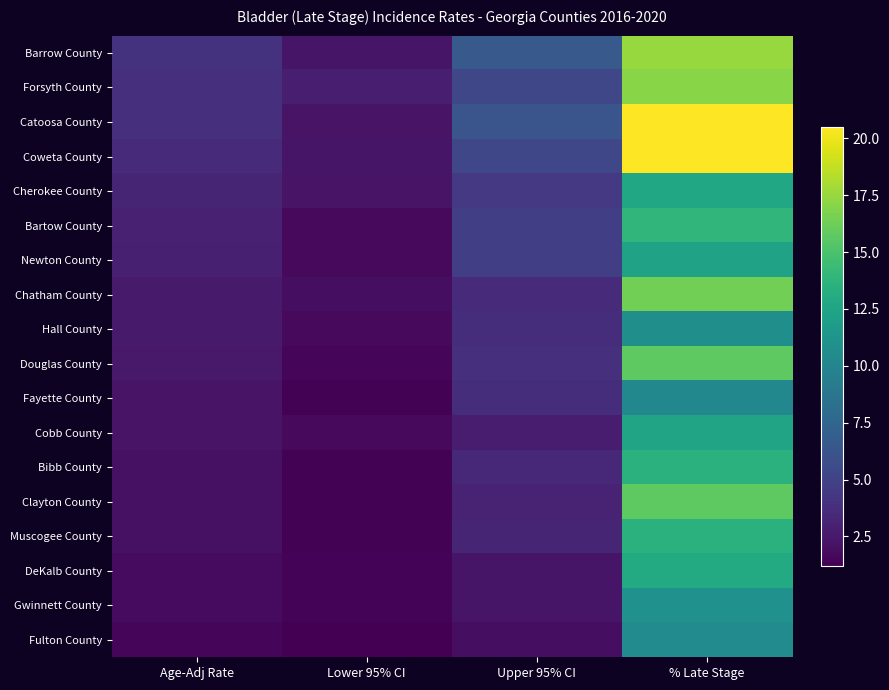

List the series in order of their peak value, highest first.

Catoosa County, Coweta County, Barrow County, Forsyth County, Chatham County, Douglas County, Clayton County, Bartow County, Bibb County, Muscogee County, DeKalb County, Cherokee County, Cobb County, Newton County, Gwinnett County, Hall County, Fulton County, Fayette County